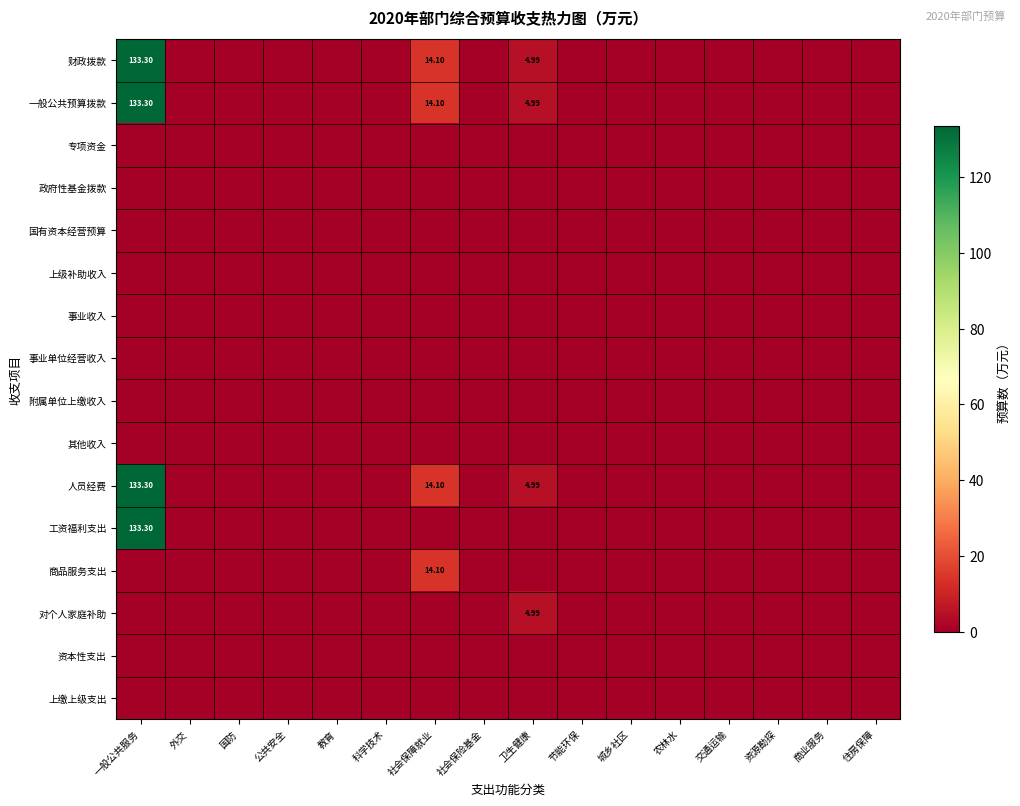

True or false: 工资福利支出 has a value of 0.0 at 公共安全.

True